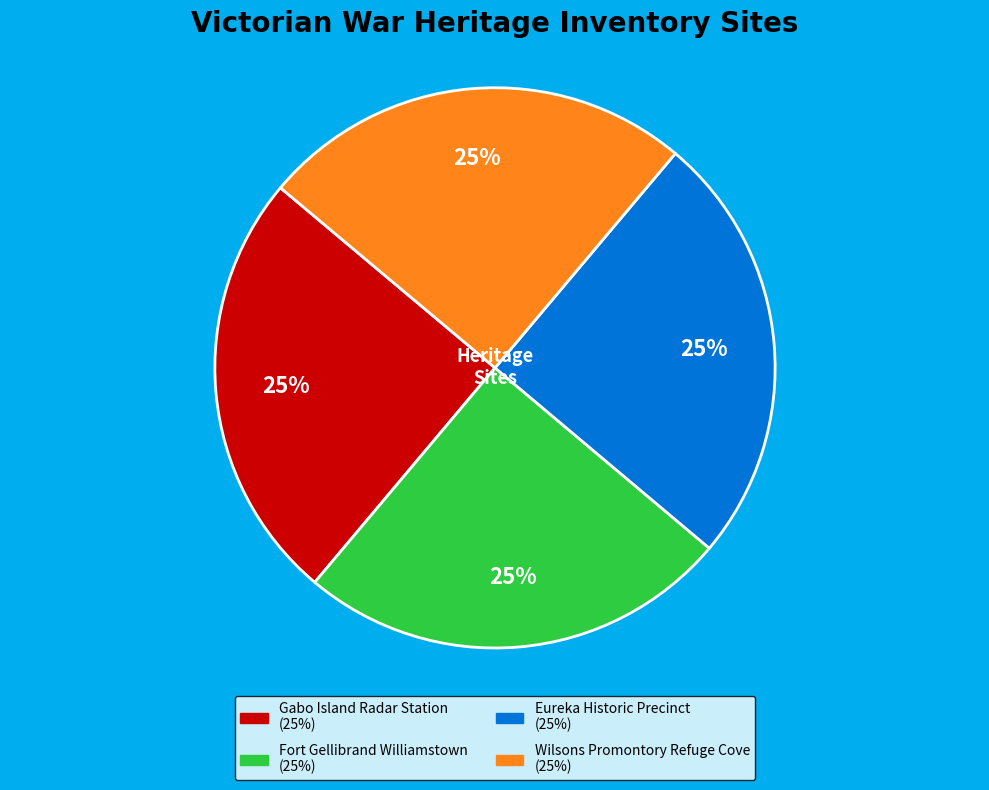

Does Wilsons Promontory Refuge Cove account for over 50% of the chart?

No